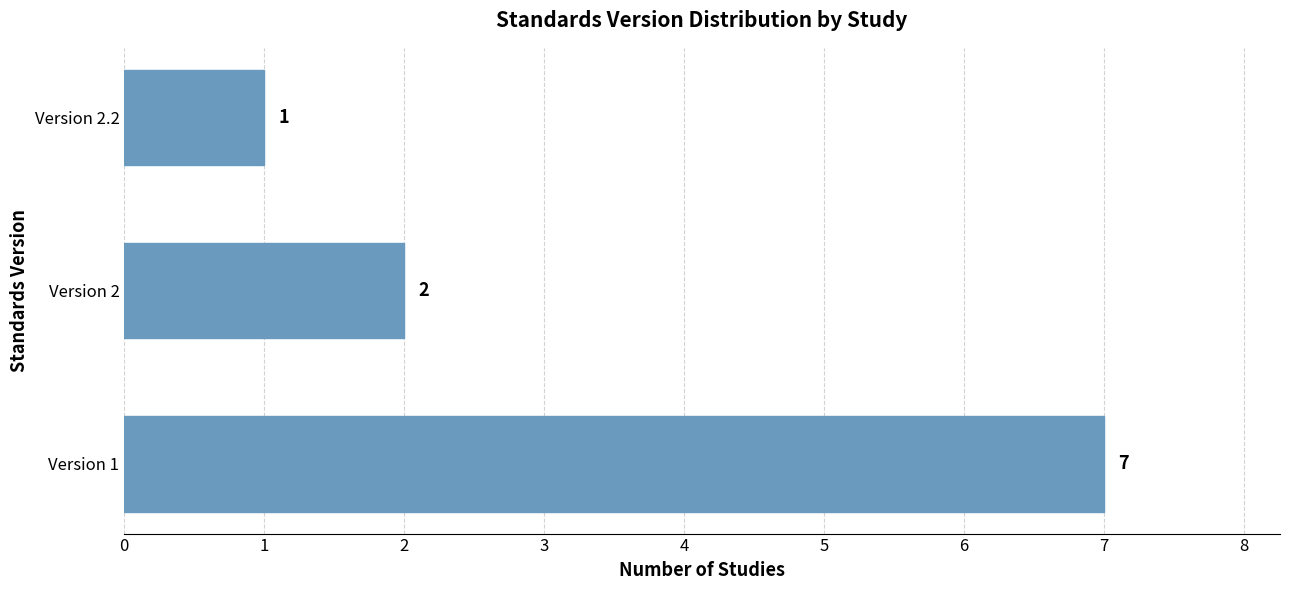

What is the average value?

3